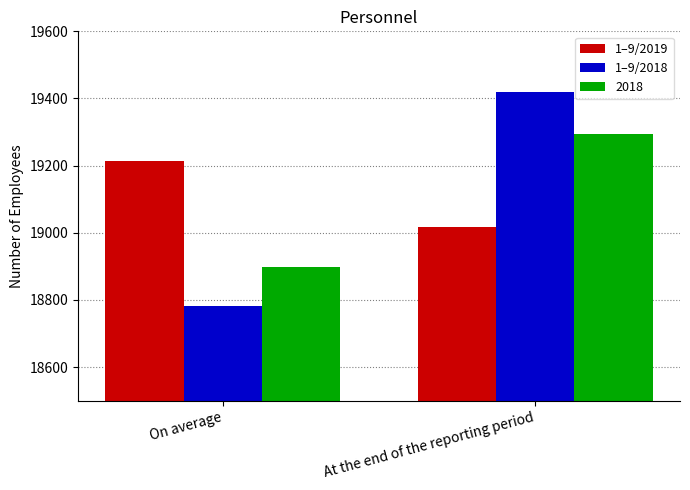

What is the label of the 2nd bar from the right?

On average